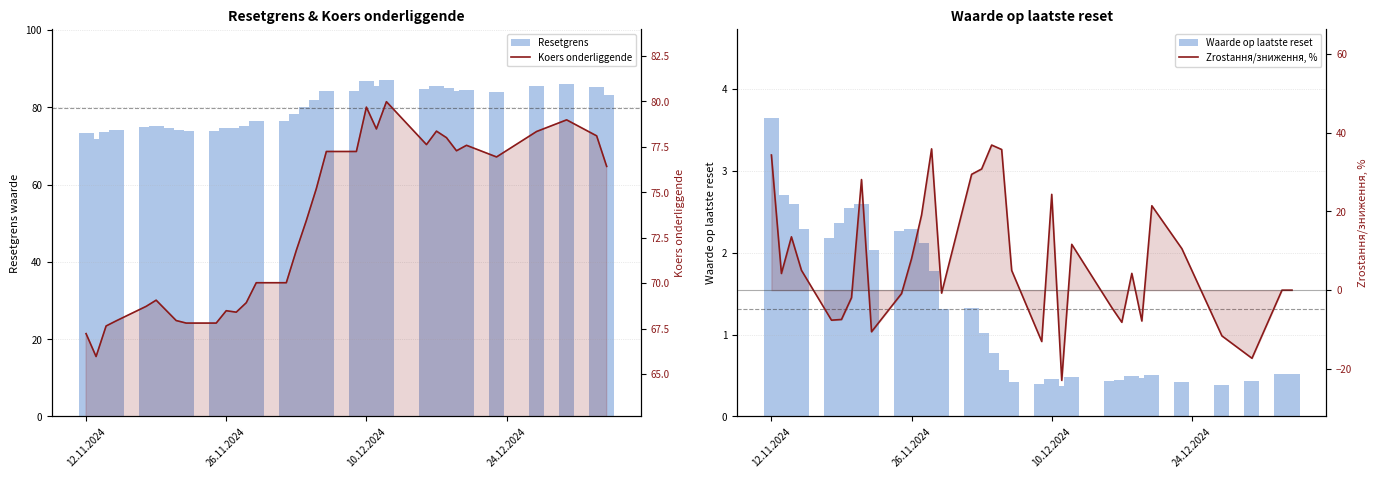

What is the sum of all Waarde op laatste reset values?

43.2